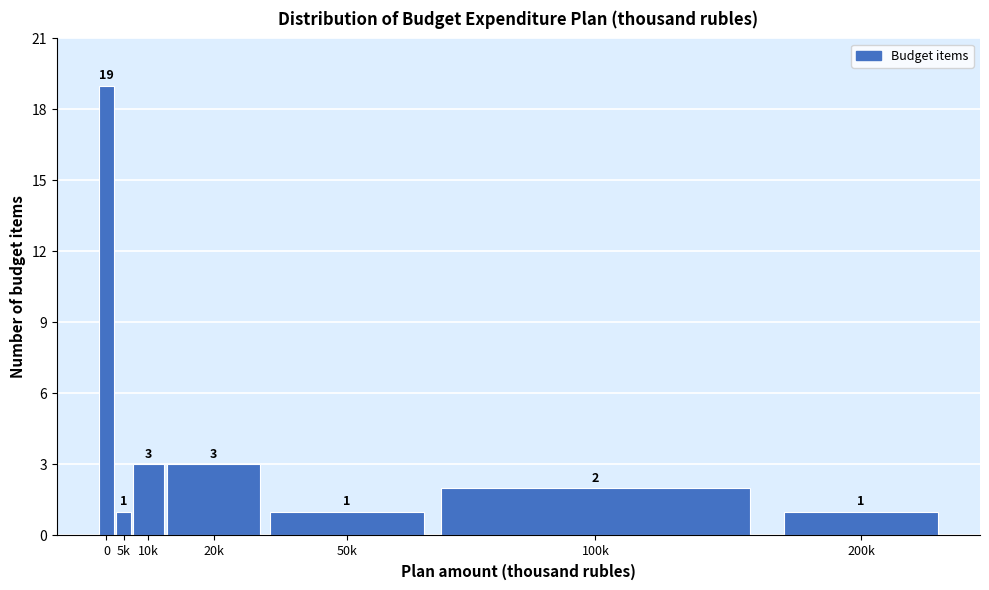

Reading left to right, transcribe all the data shown in this chart.

19	1	3	3	1	2	1